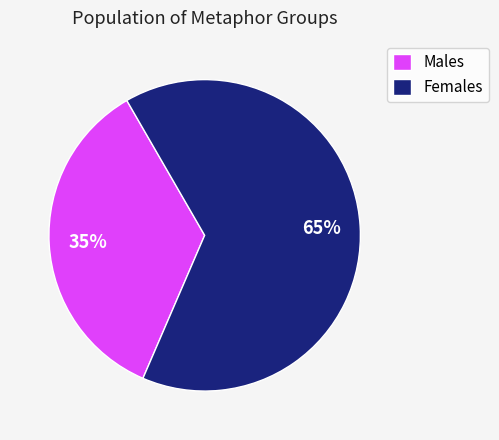

To the nearest percent, what percentage of the pie is Females?

65%